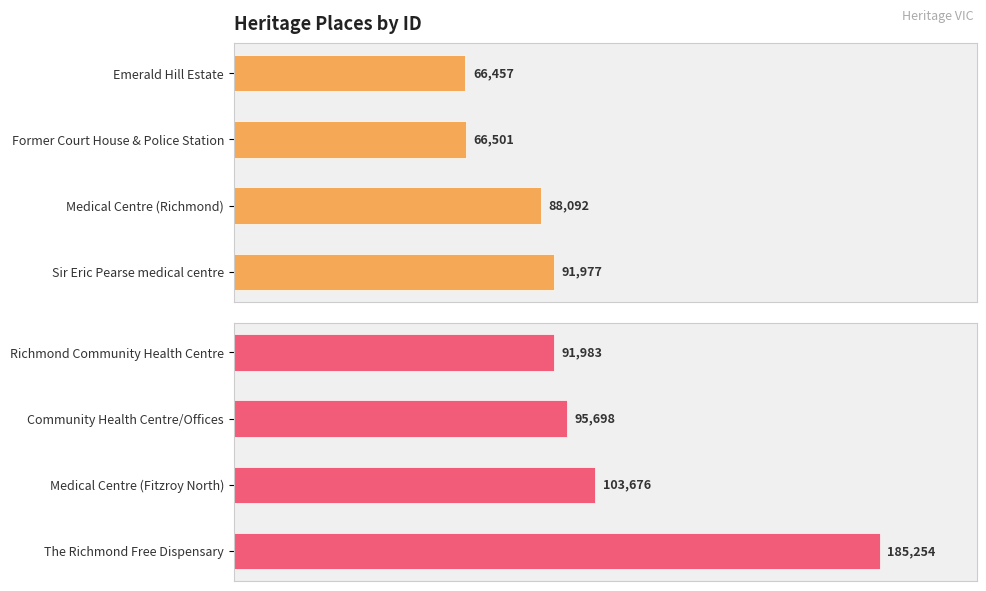

How many groups of bars are there?

4